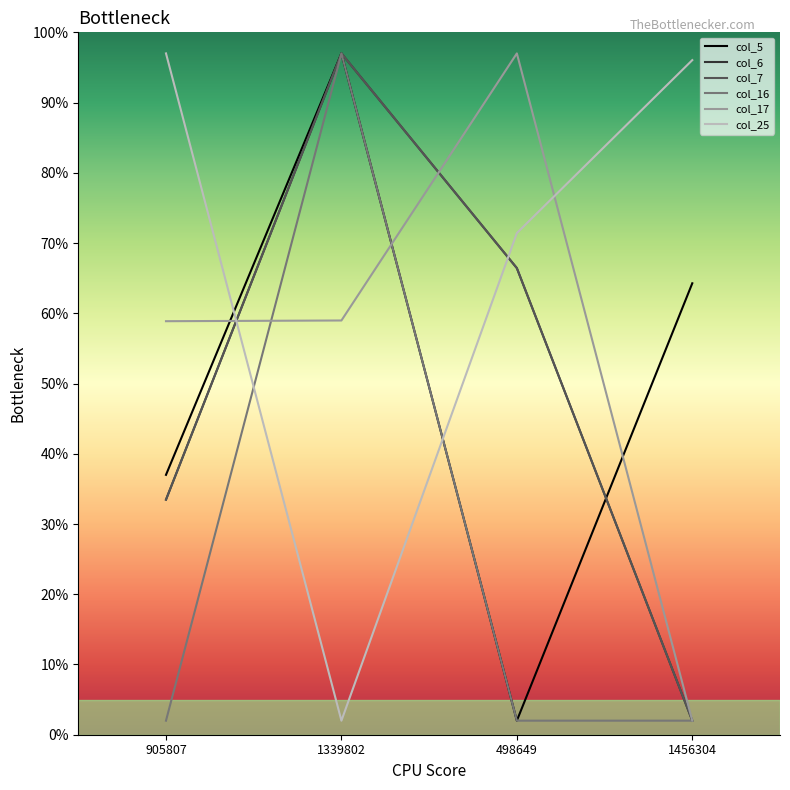

What is the label of the 4th point from the right?

905807